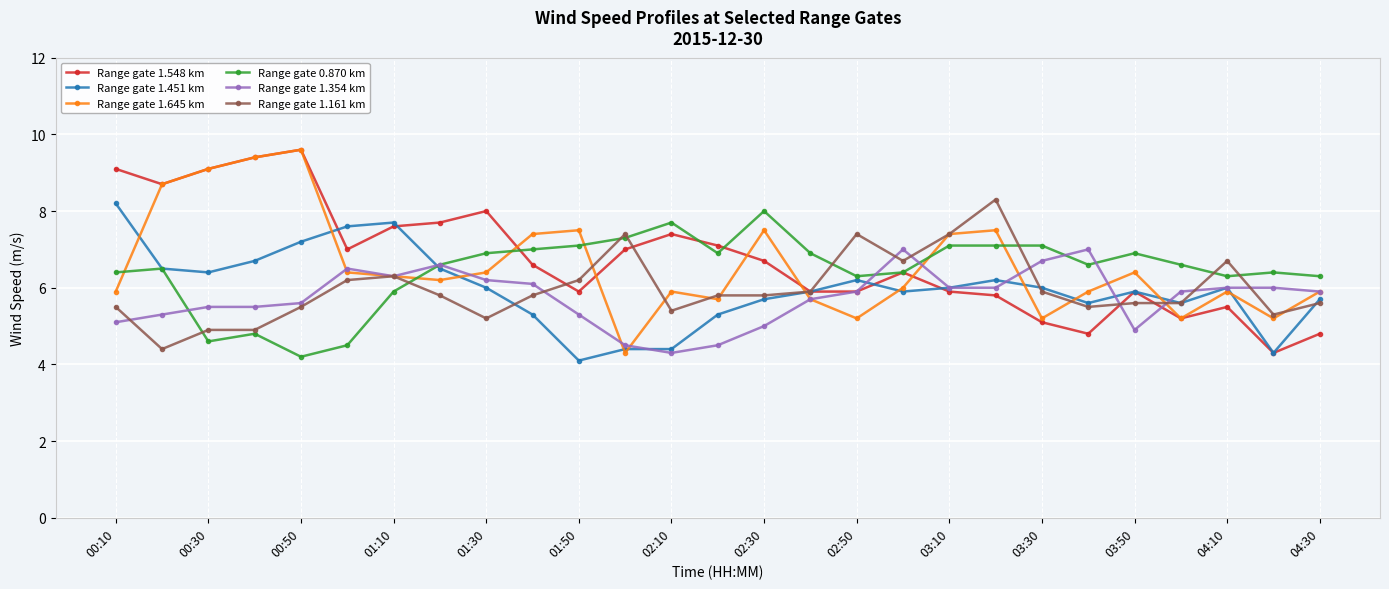

True or false: Range gate 1.451 km has more than 2 points higher than both neighbors.

True